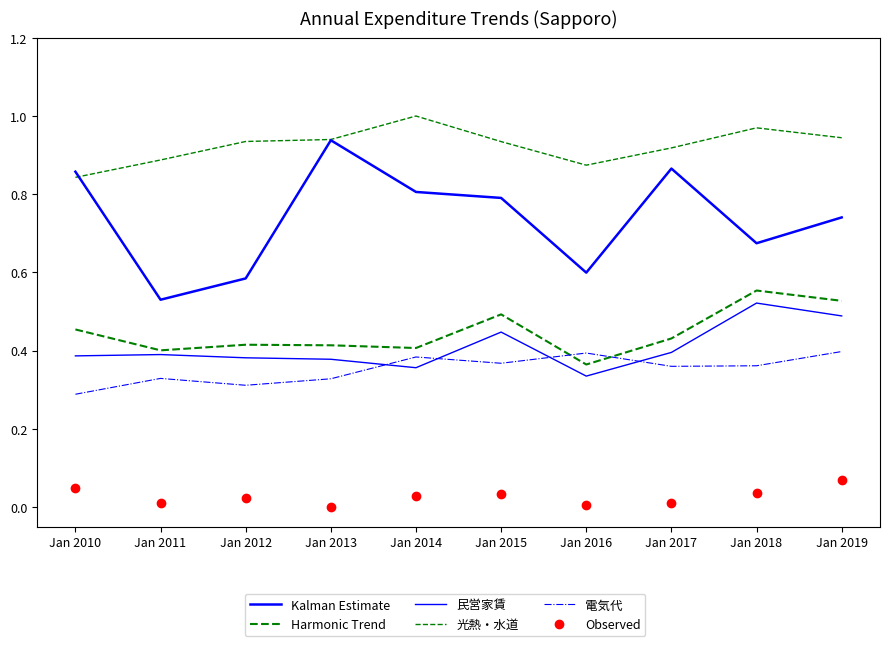

Between Jan 2017 and Jan 2018, which series saw the biggest shift?

Kalman Estimate